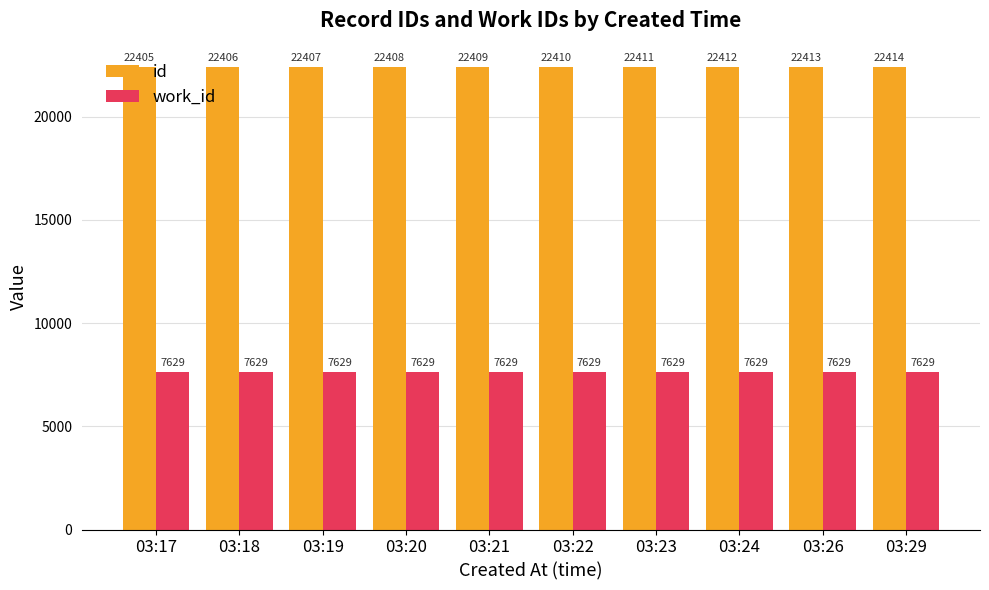

Which series has the largest total across all categories?

id